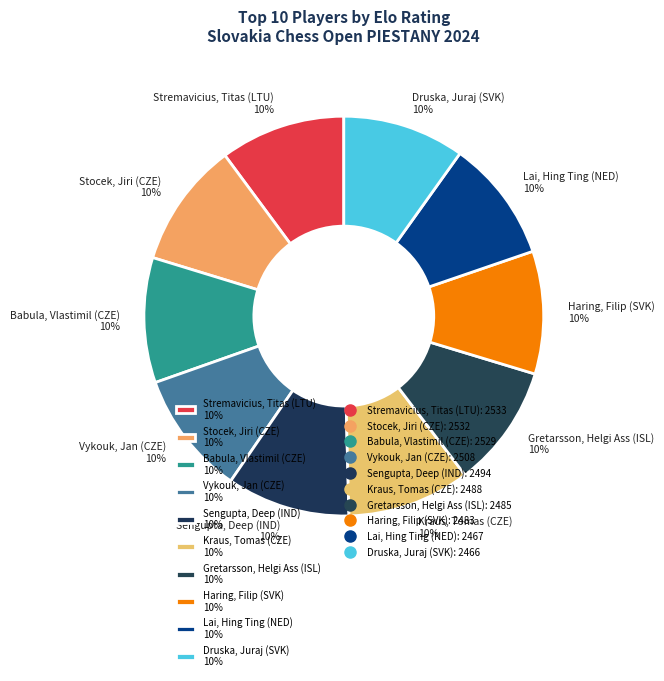

Do Druska, Juraj (SVK) 10% and Stocek, Jiri (CZE) 10% together represent more than half of the pie?

No